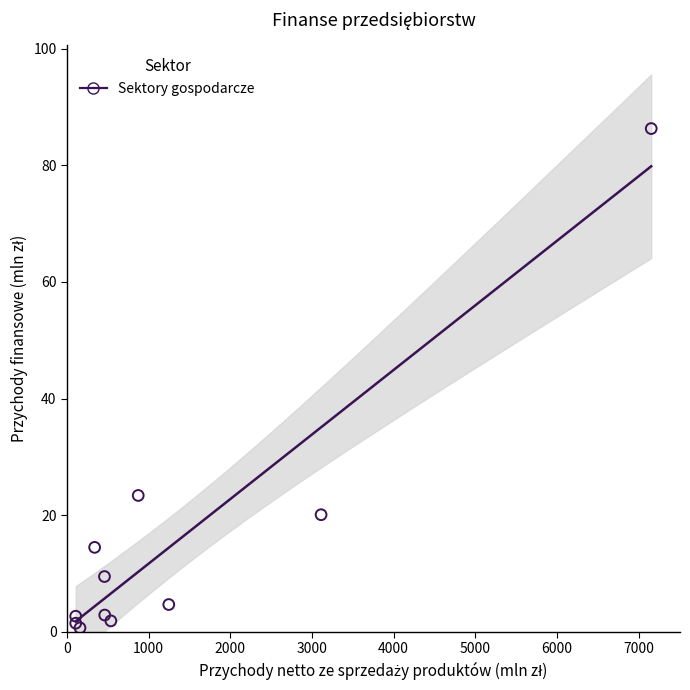

What Y value in the scatter plot is closest to 43?

23.4